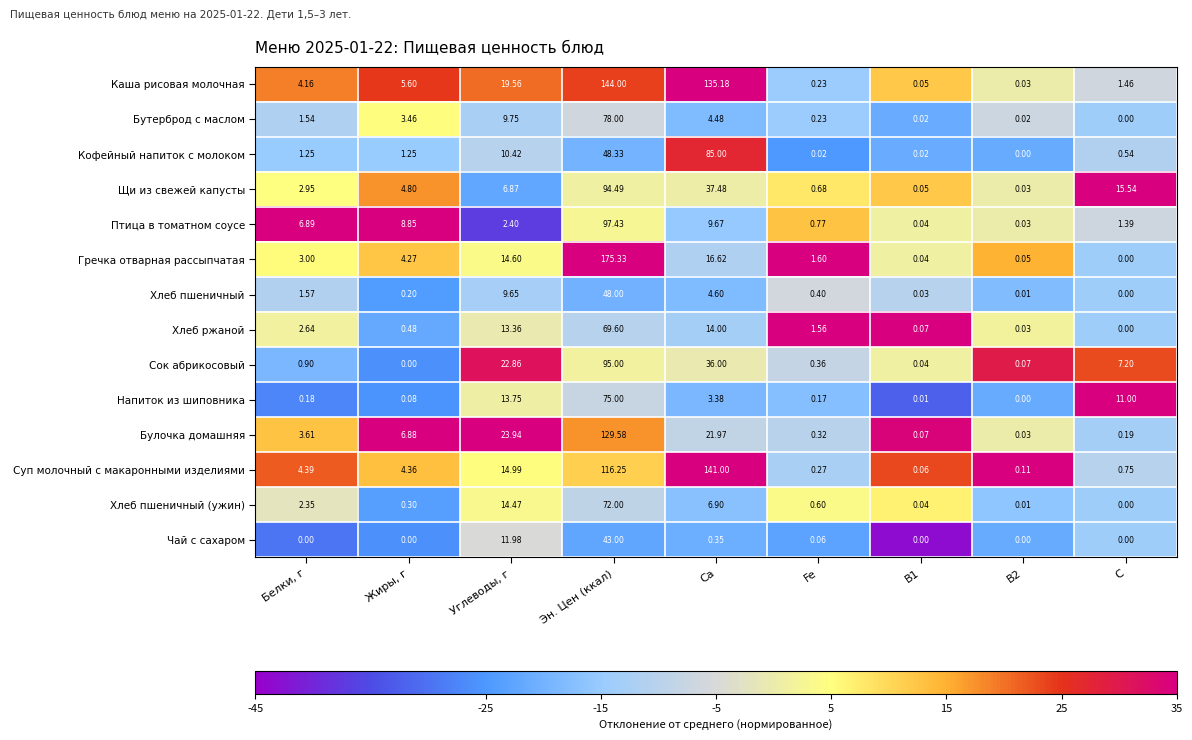

What is the spread (max minus min) of values at Fe?

1.6